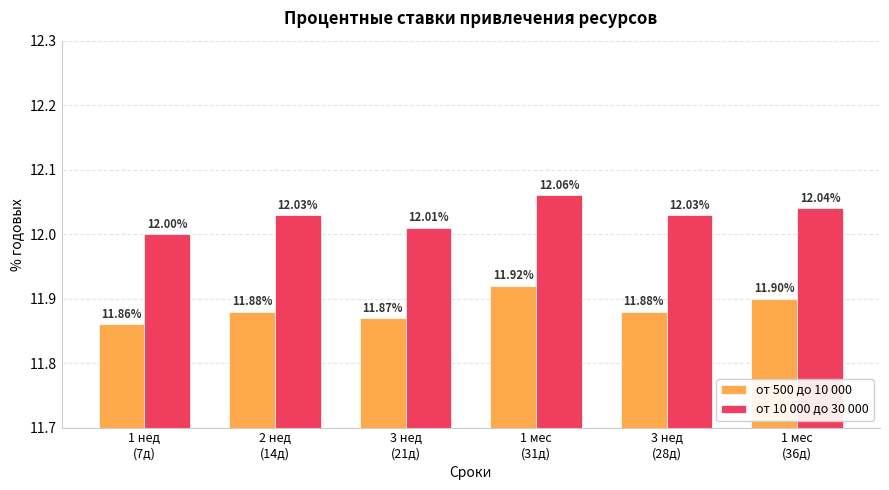

Is it true that от 10 000 до 30 000 equals 12.1 at 1 мес
(31д)?

True